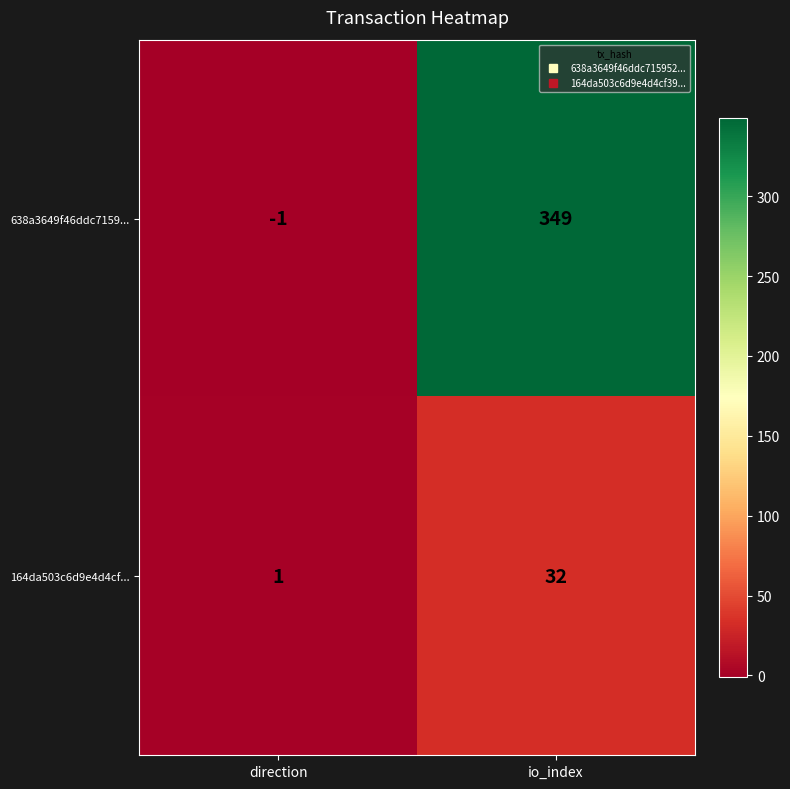

Where is 164da503c6d9e4d4cf... nearest to the value 16?

direction